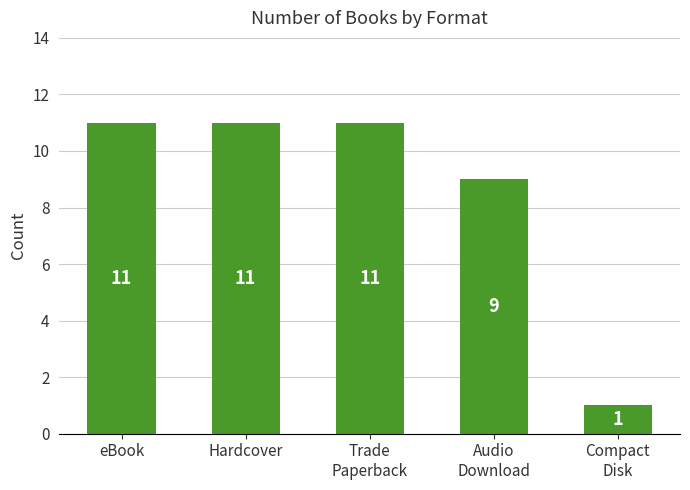

What is the change in value from Hardcover to Audio
Download?

-2